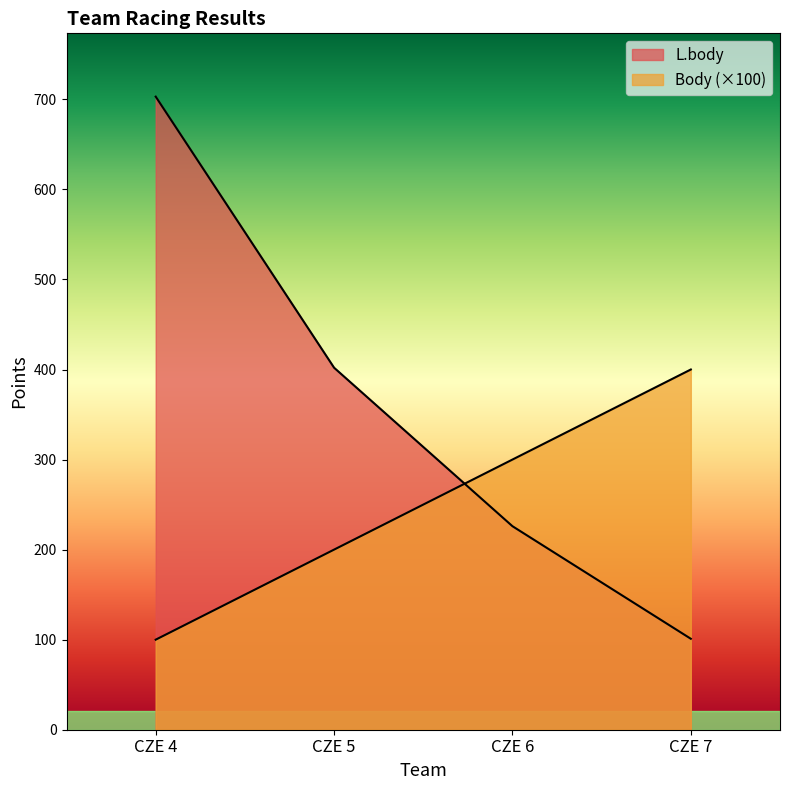

What value does the Body series have at CZE 7?

400